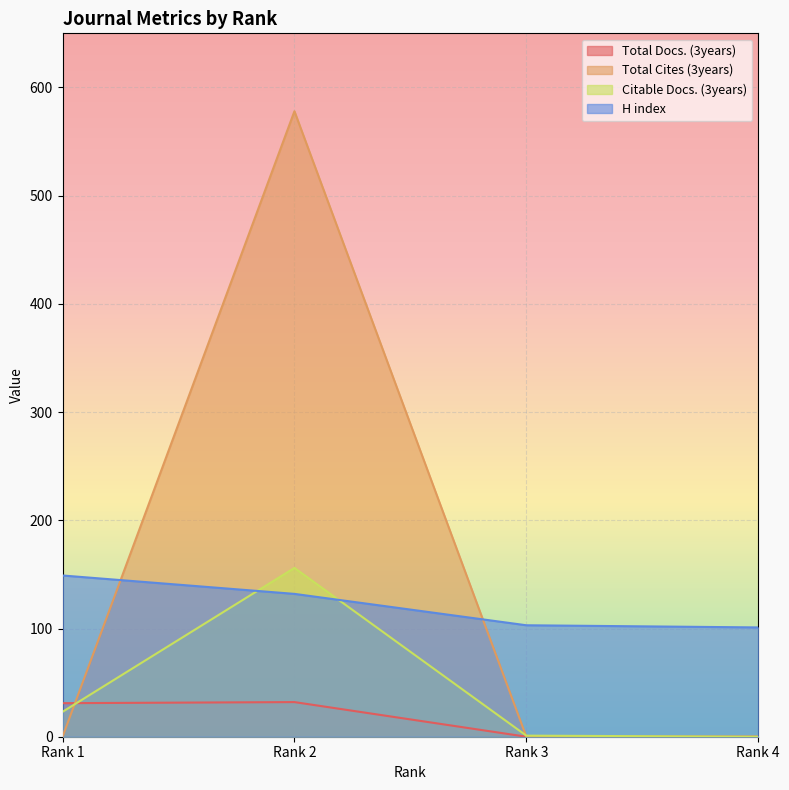

True or false: Citable Docs. (3years) has more than 1 points higher than both neighbors.

False